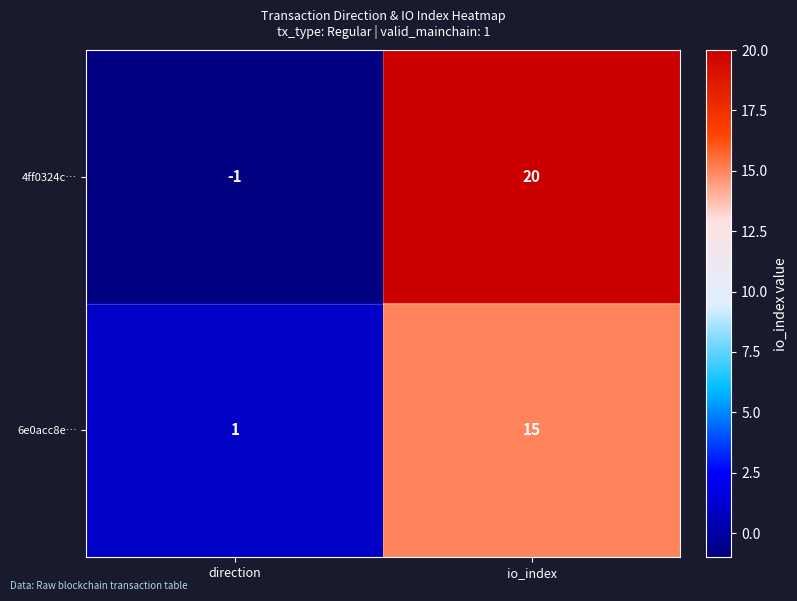

At which label is 6e0acc8e… closest to 8?

direction